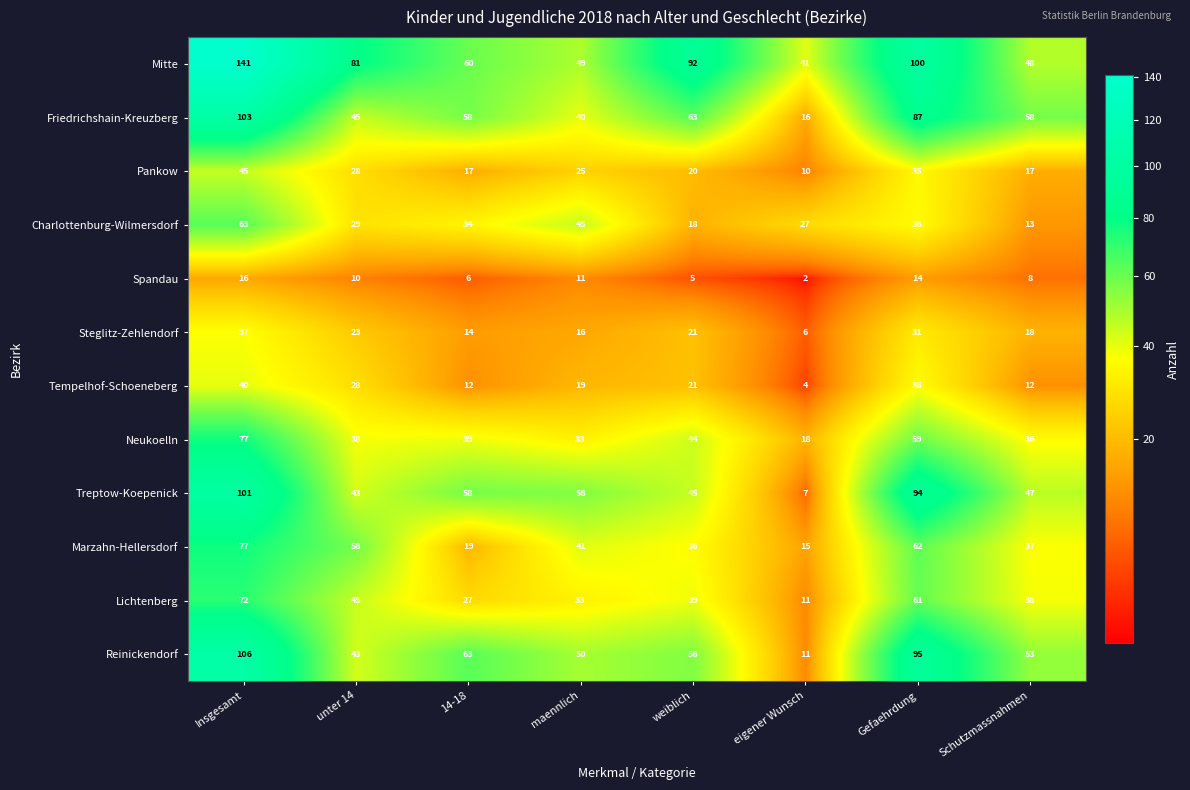

Rank the categories by Steglitz-Zehlendorf value from lowest to highest.

eigener Wunsch, 14-18, maennlich, Schutzmassnahmen, weiblich, unter 14, Gefaehrdung, Insgesamt